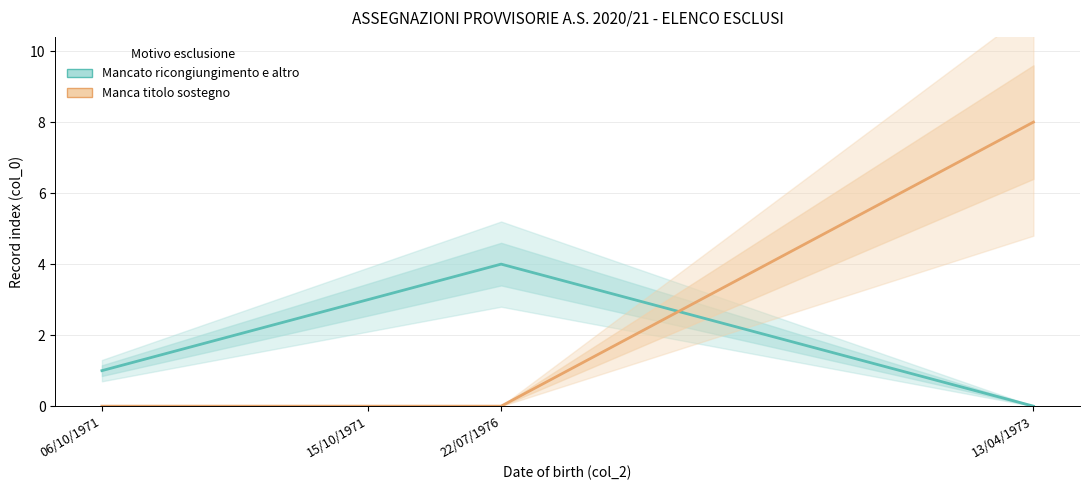

What is the spread (max minus min) of values at 15/10/1971?

3